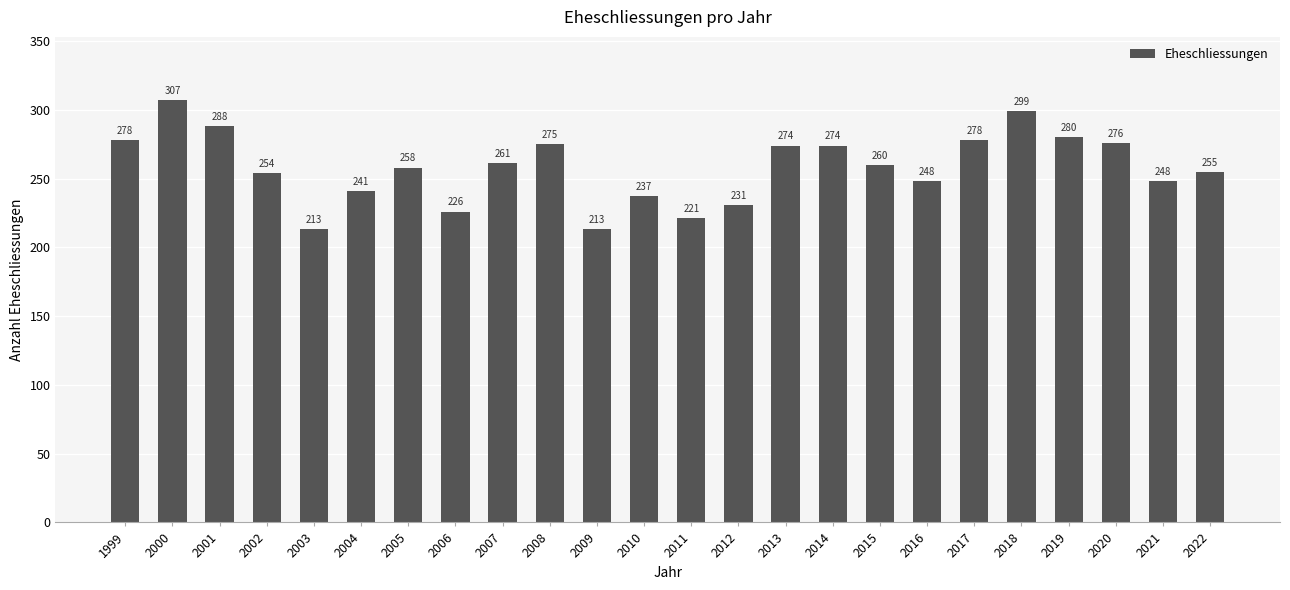

How many values are below 260?

12